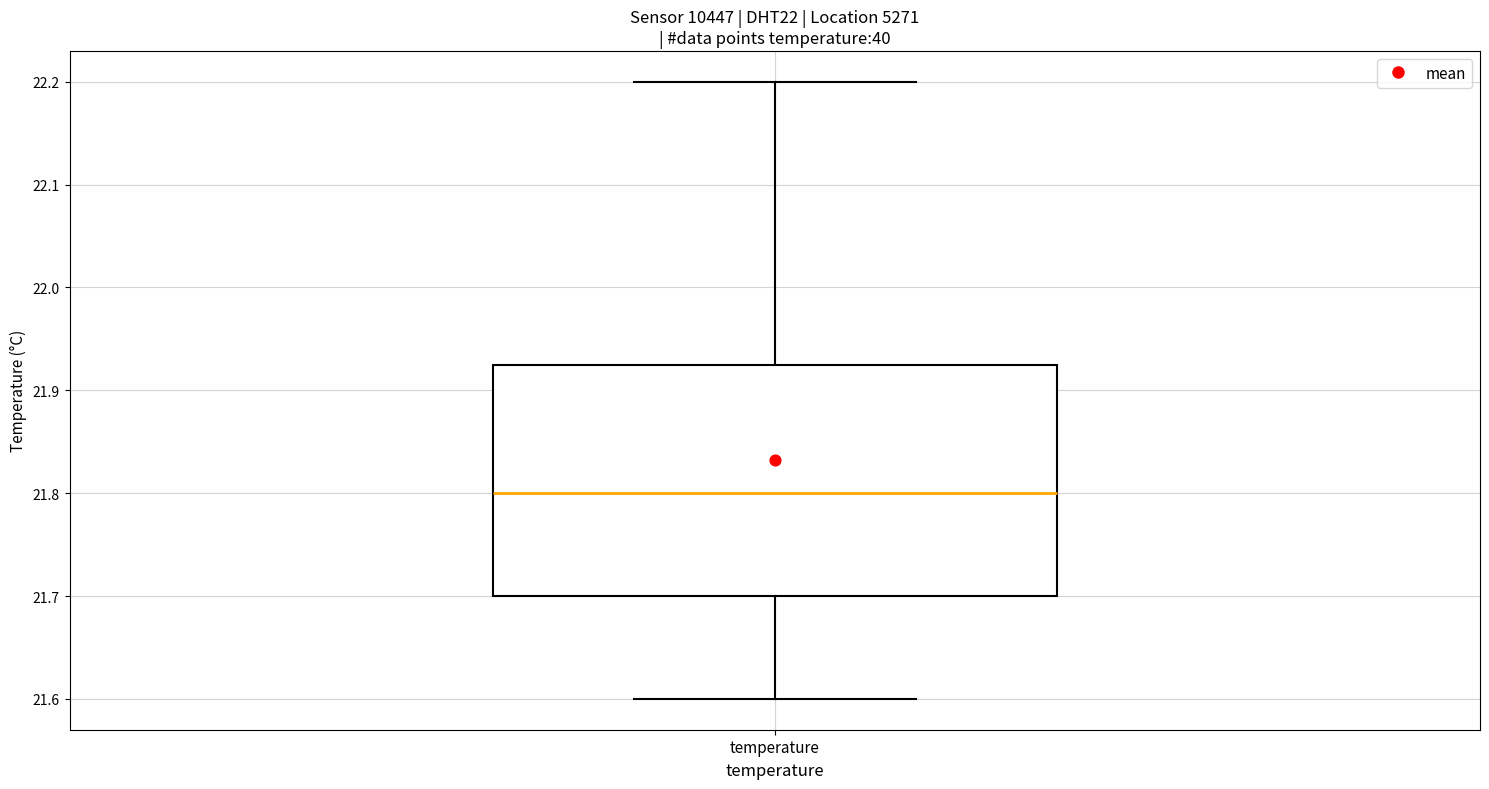

Transcribe this box plot: give where the median line is, the range the box spans, and where the two whiskers end, as read against the y-axis. The values are not printed on the chart, so give them approximately, as read against the axis.

median 21.80, box 21.70 to 21.93, whiskers 21.60 to 22.20